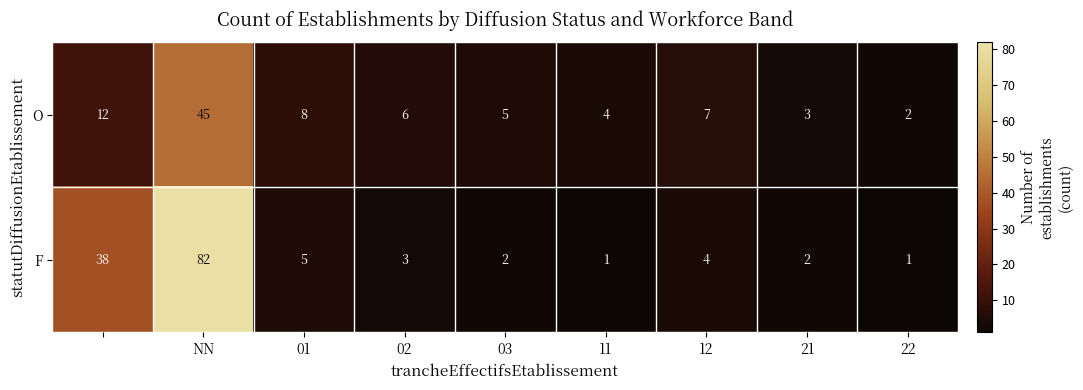

What is the difference between the maximum and minimum values in the F series?

81